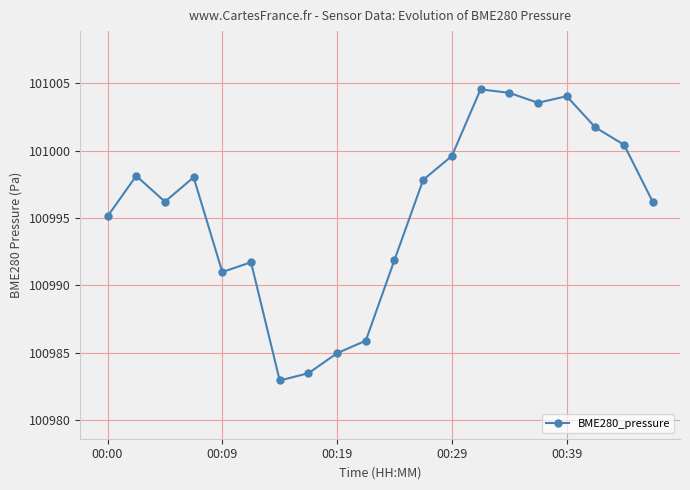

What is the value of the 15th point from the left?

101004.3